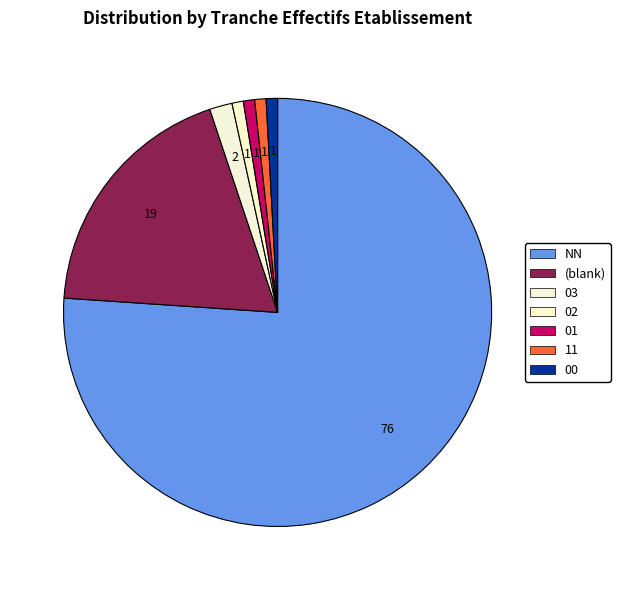

To the nearest percent, what is the difference between the largest and smallest slice percentages?

75%